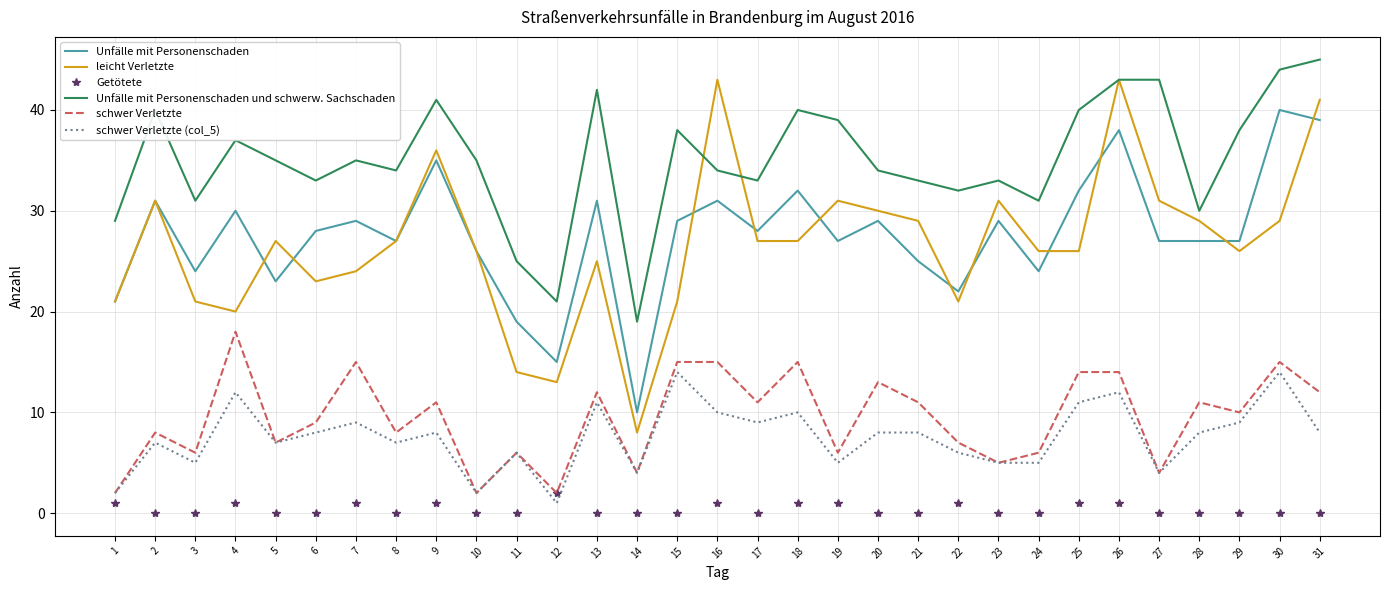

Which category has the highest value in the Unfälle mit Personenschaden und schwerw. Sachschaden series?

31